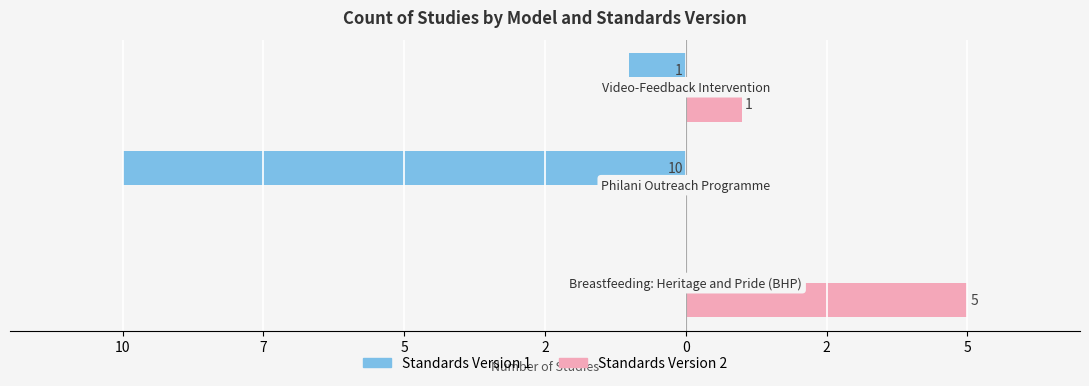

What are all the series names shown in the legend?

Standards Version 1, Standards Version 2